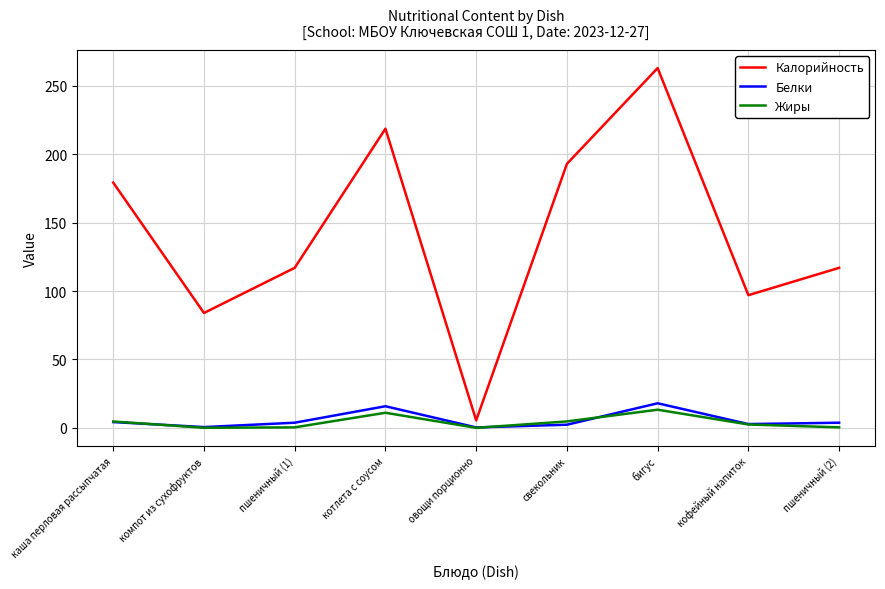

What position from the left is бигус?

7